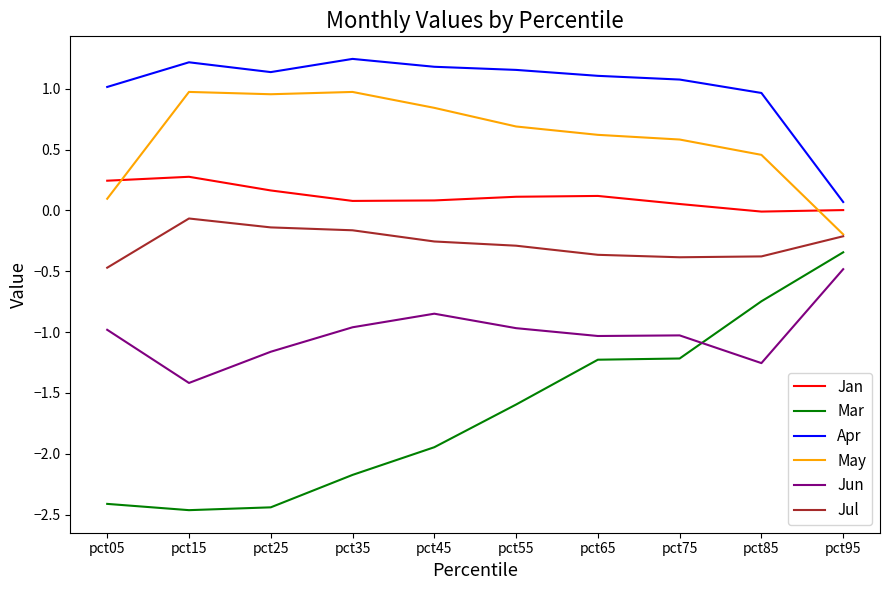

How many positive values does the May series have?

9